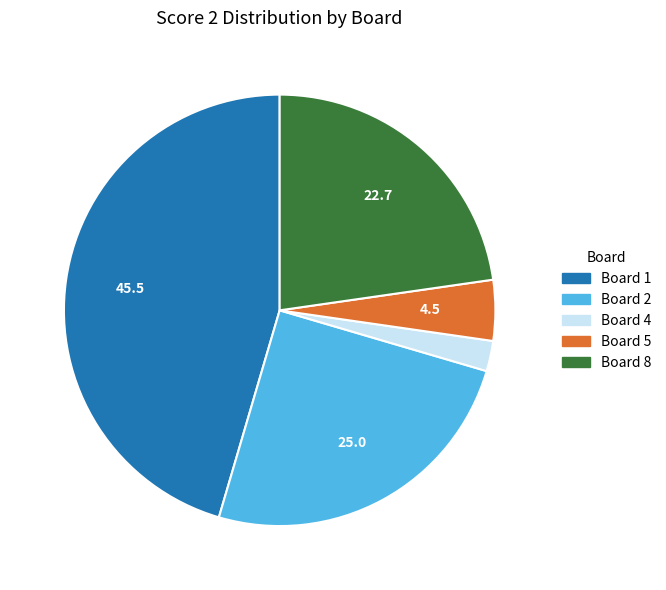

Is there a majority slice in this chart?

No